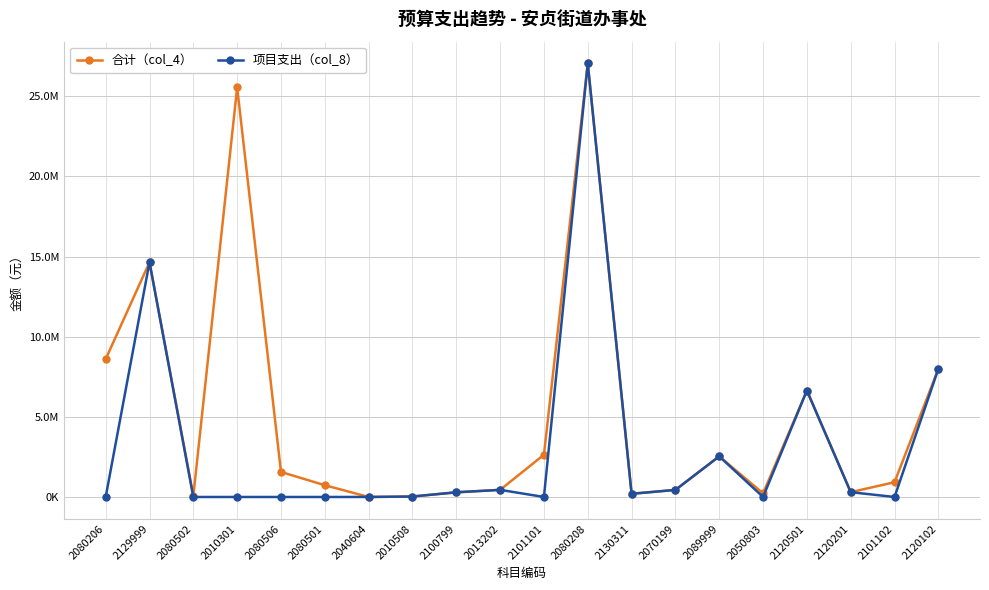

Does the chart have visible grid lines?

Yes